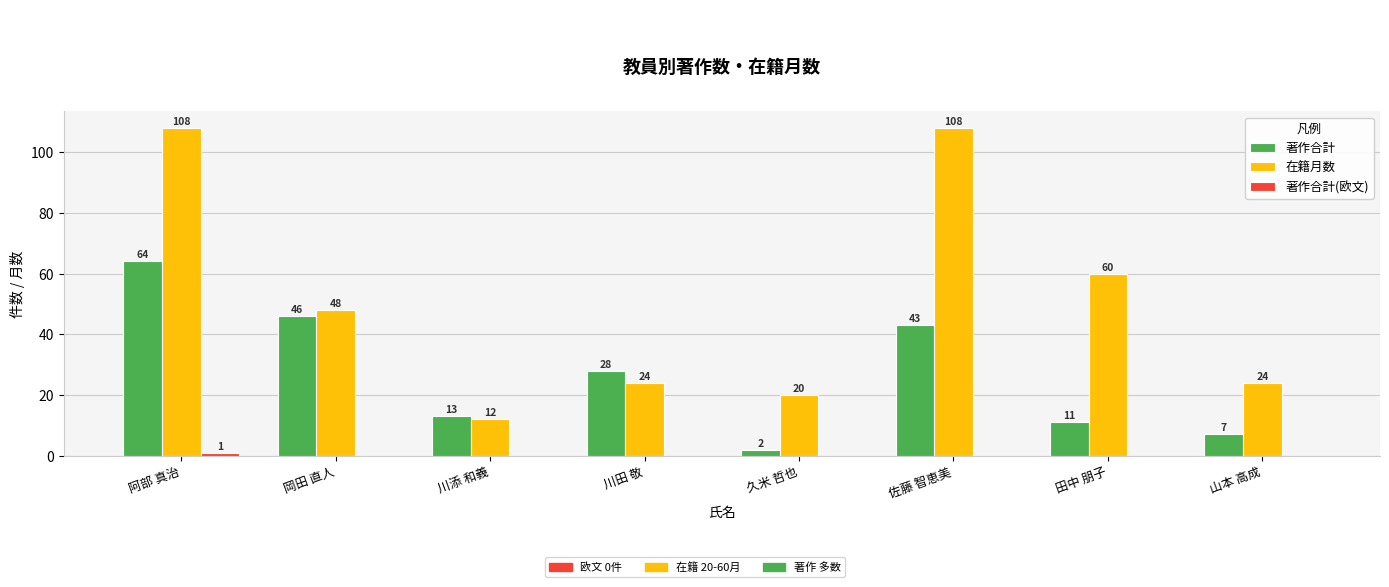

The value of 在籍月数 at 田中 朋子 is 40. True or false?

False